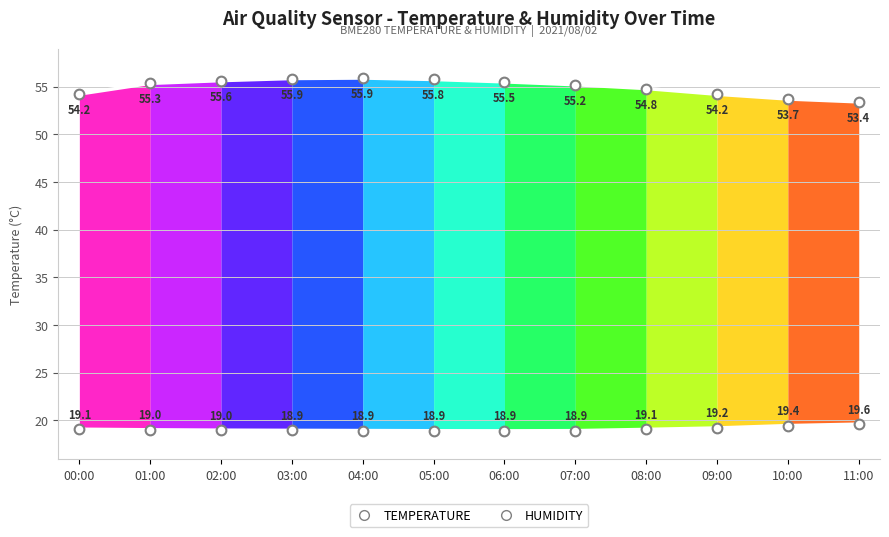

List the labels in order of TEMPERATURE value, smallest first.

06:00, 05:00, 07:00, 04:00, 03:00, 02:00, 01:00, 08:00, 00:00, 09:00, 10:00, 11:00